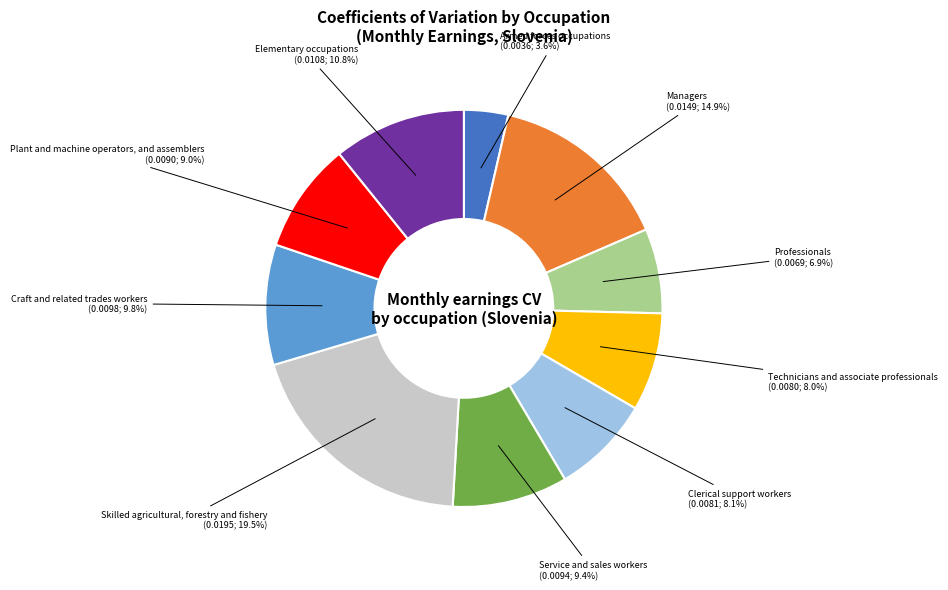

True or false: Professionals accounts for 7% of the total.

True